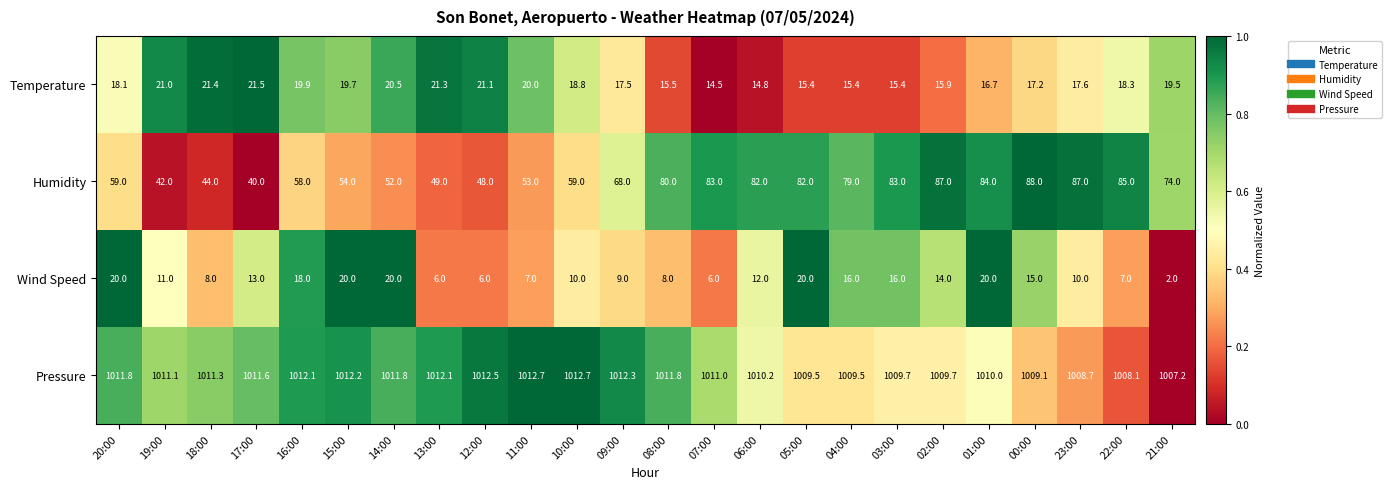

Which series has the largest range (max minus min)?

Humidity